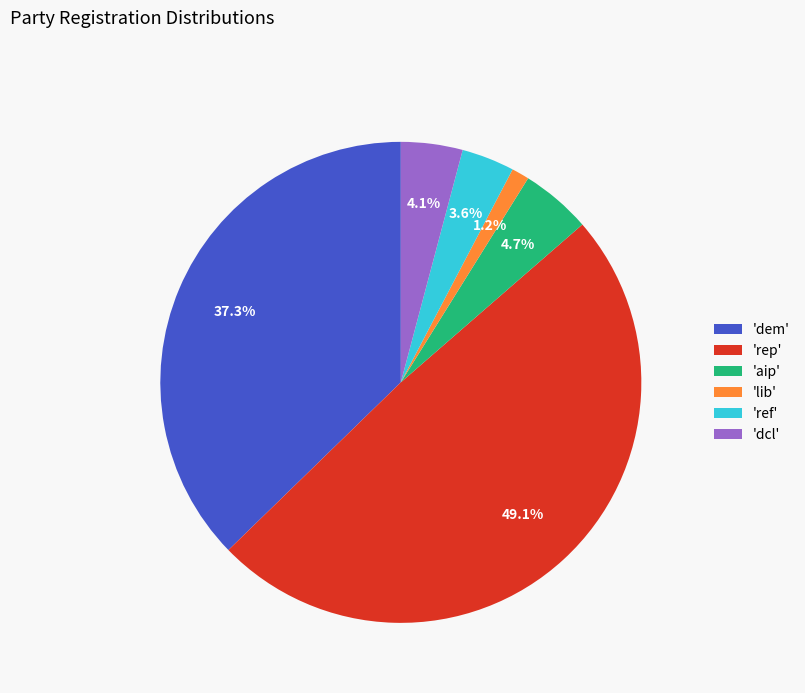

Is there a majority slice in this chart?

No